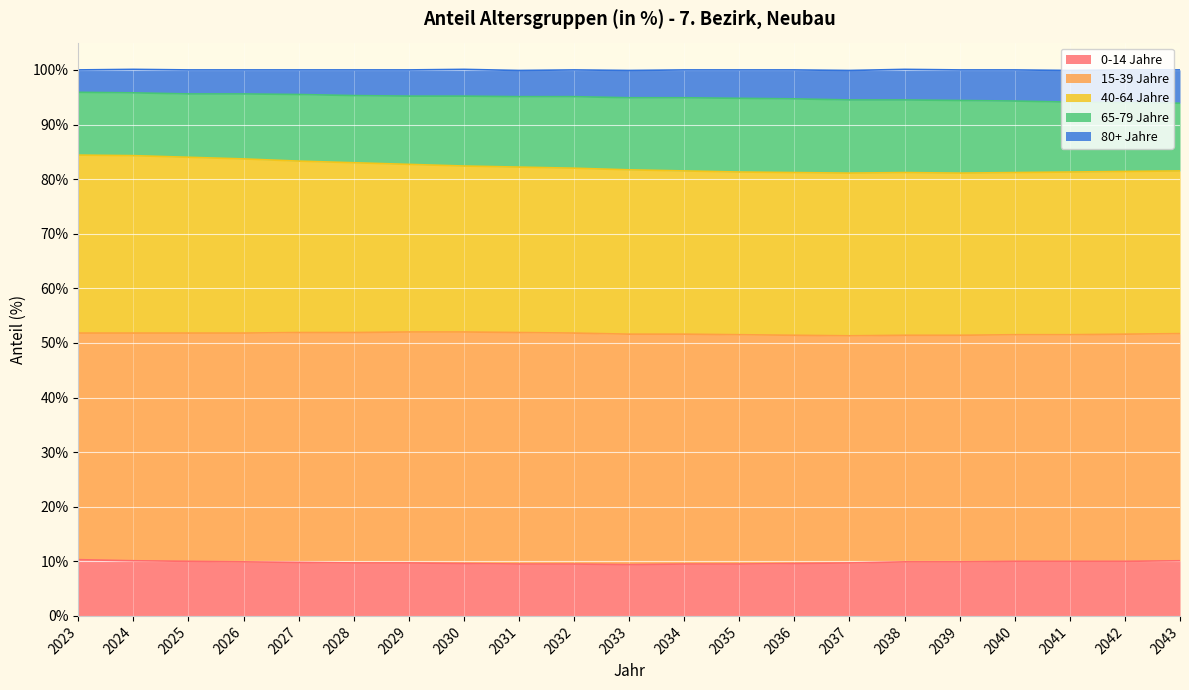

Is it true that 0-14 Jahre equals 5.8 at 2036?

False